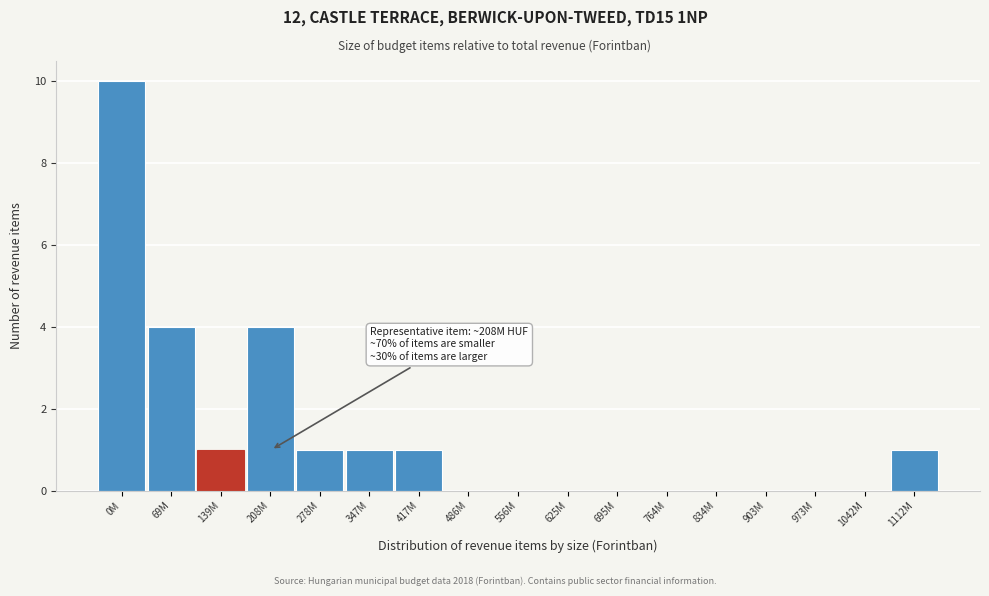

Reading left to right, transcribe all the data shown in this chart.

0M=10	69M=4	139M=1	208M=4	278M=1	347M=1	417M=1	486M=0	556M=0	625M=0	695M=0	764M=0	834M=0	903M=0	973M=0	1042M=0	1112M=1